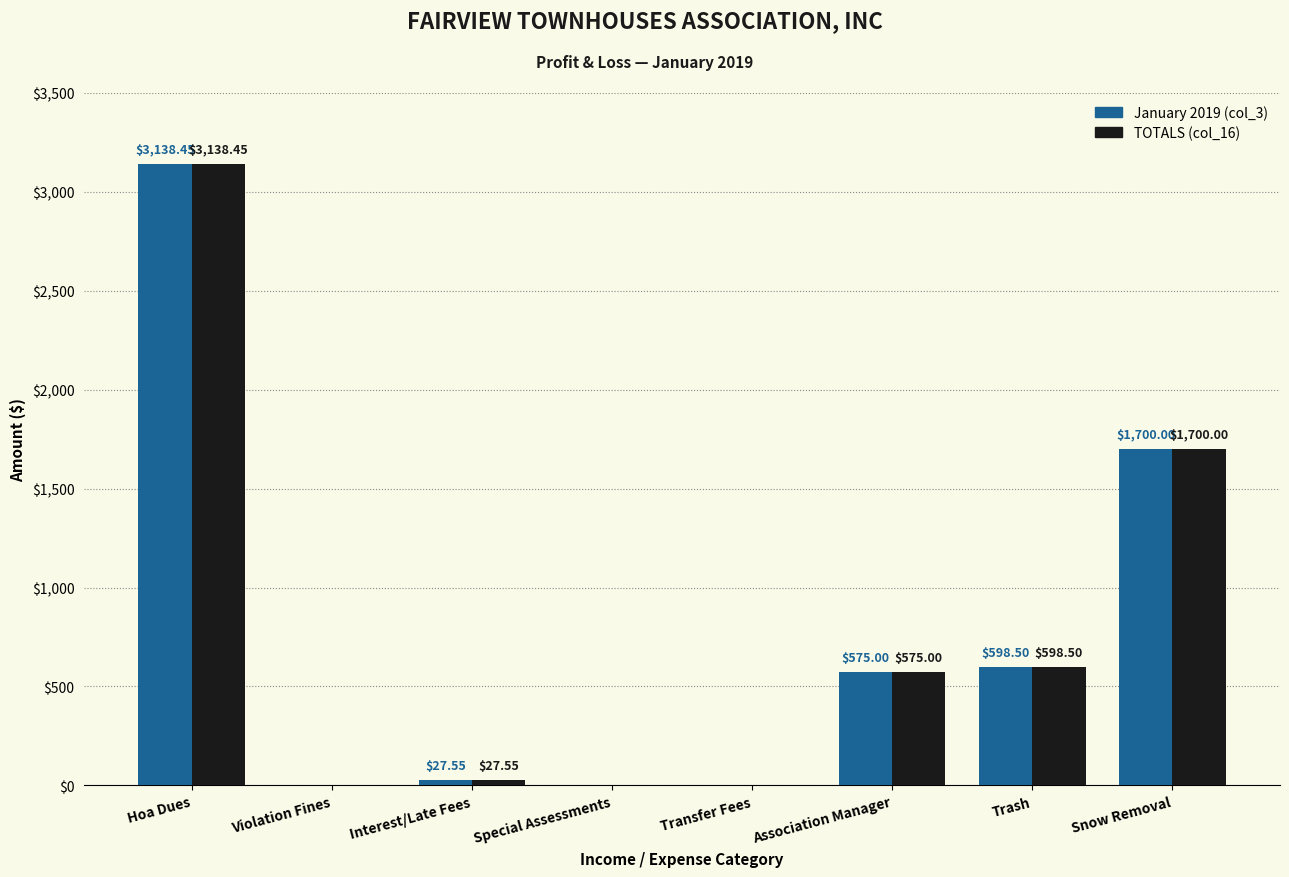

What is the difference between the January 2019 (col_3) values at Violation Fines and Snow Removal?

1700.0